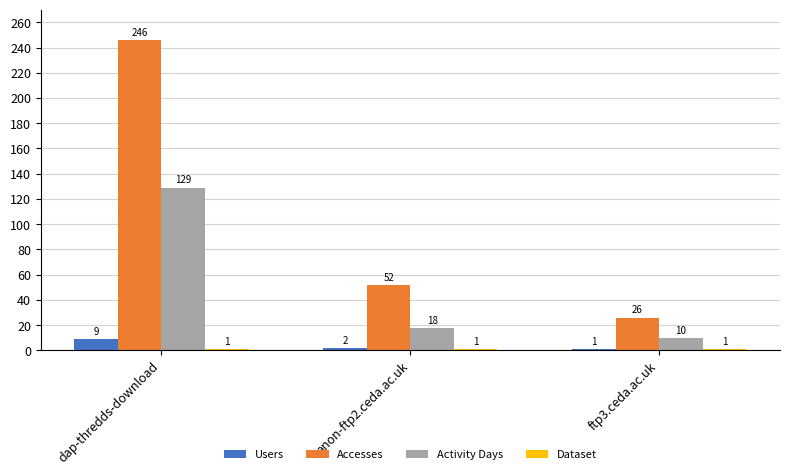

Which series has the largest range (max minus min)?

Accesses